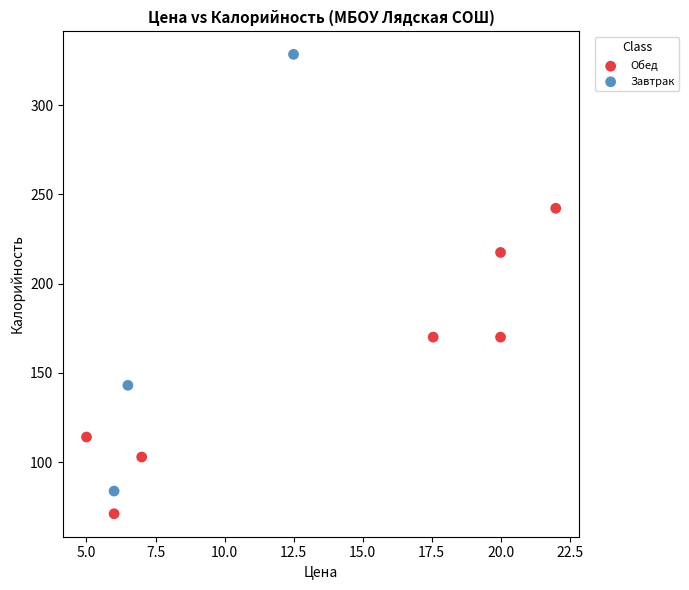

Which series contains the highest Y value?

Завтрак